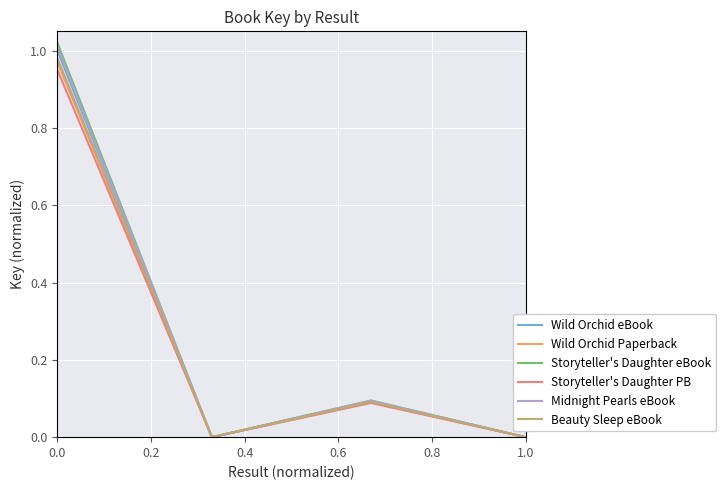

Between 0.0 and 1.0, which series saw the biggest shift?

Storyteller's Daughter eBook